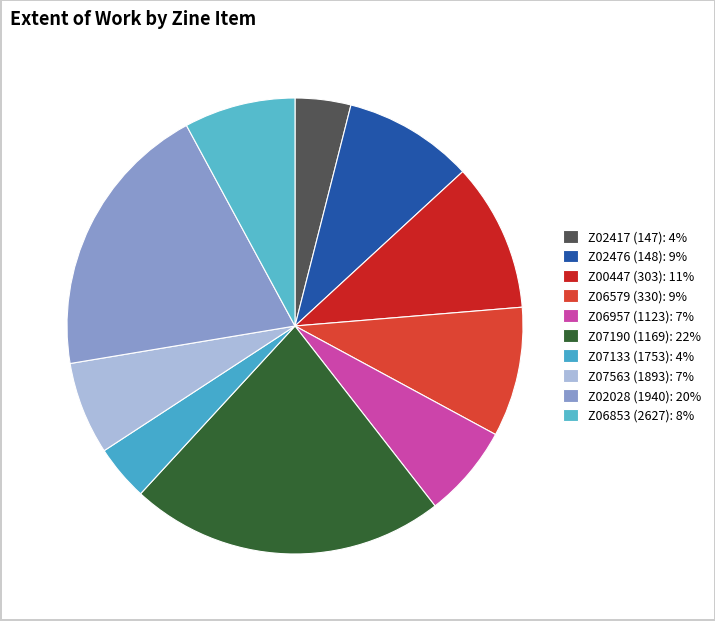

Is Z00447 (303) the majority of the pie?

No